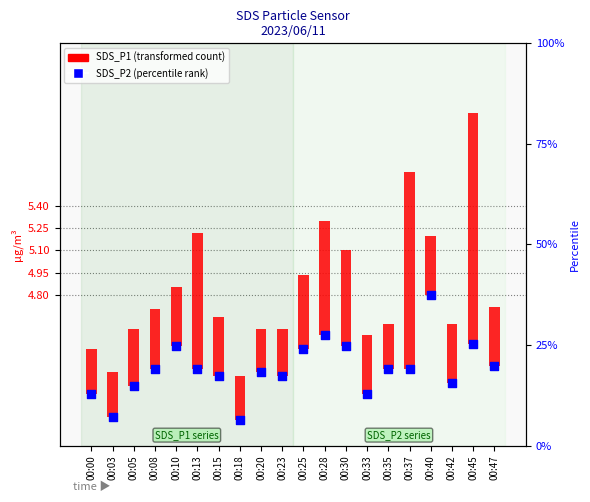

What is the change in value from 00:15 to 00:28?

+0.3